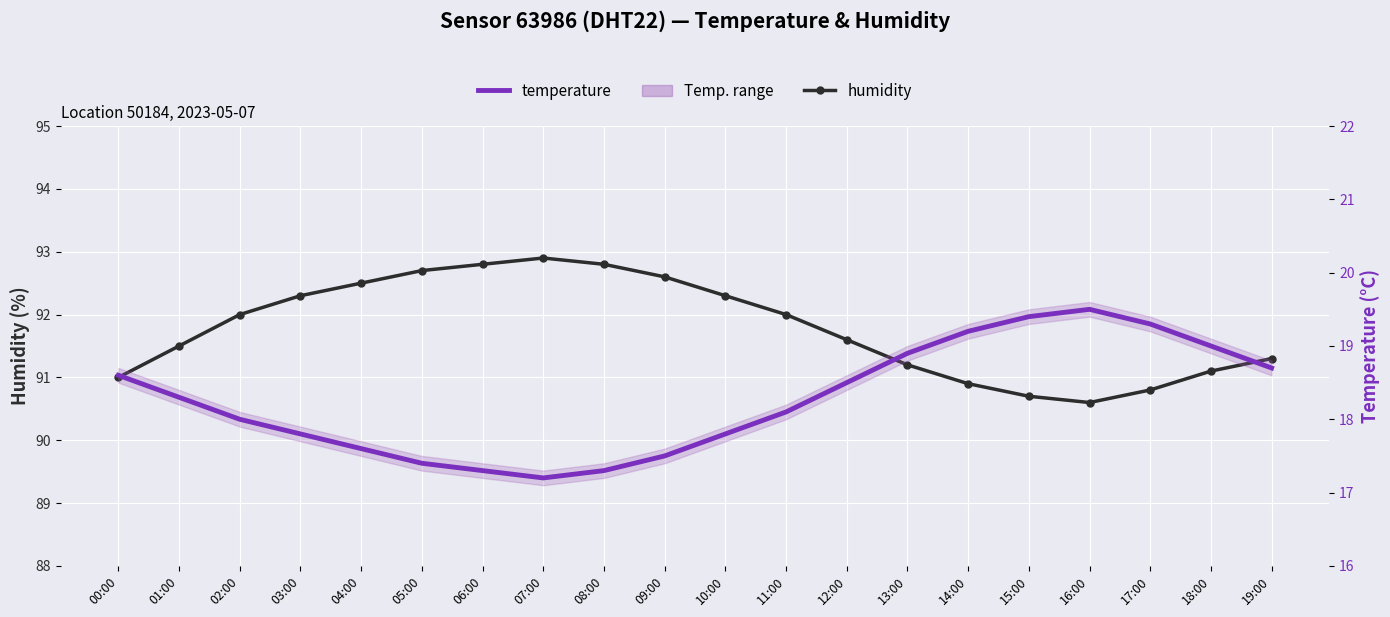

In humidity, how many points are lower than both neighbors (excluding endpoints)?

1